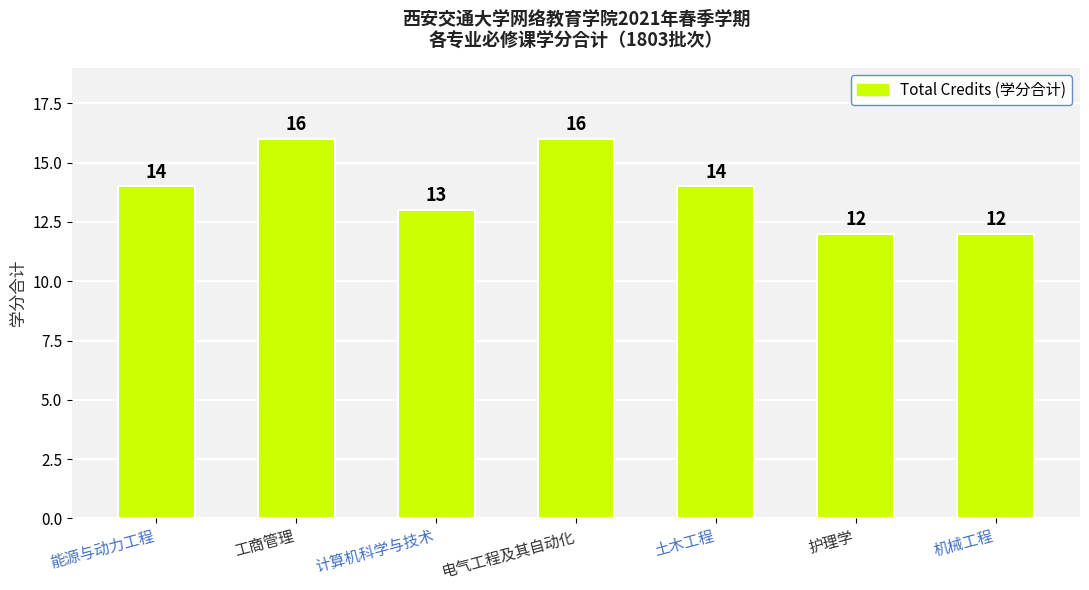

The chart shows a value of 12 at 机械工程. True or false?

True